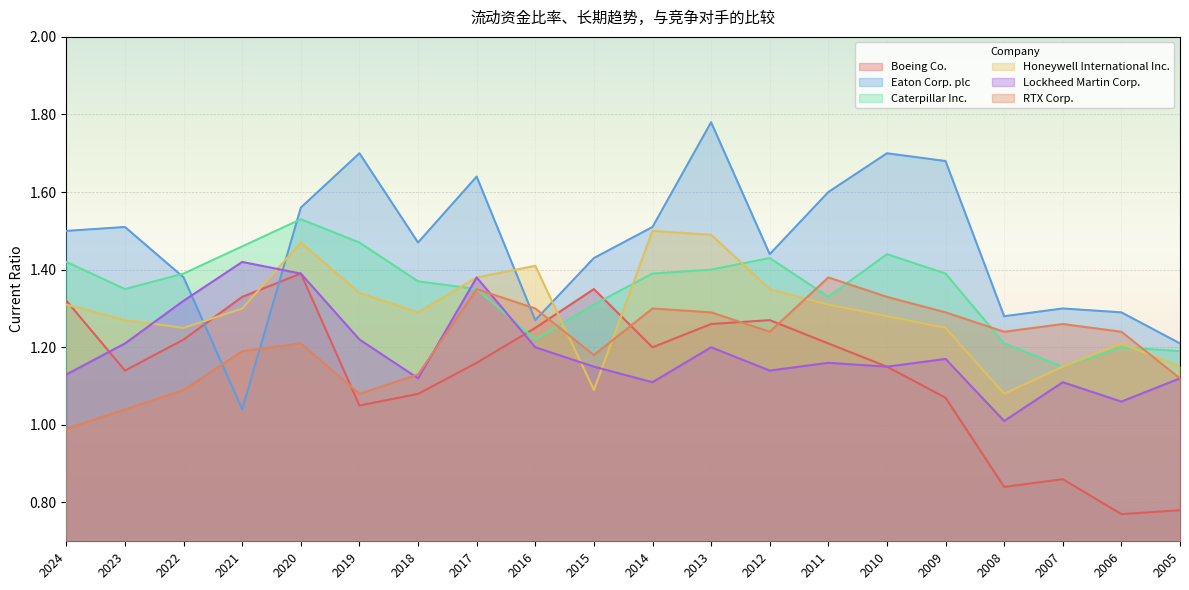

What is the sum of all Boeing Co. values?

22.7